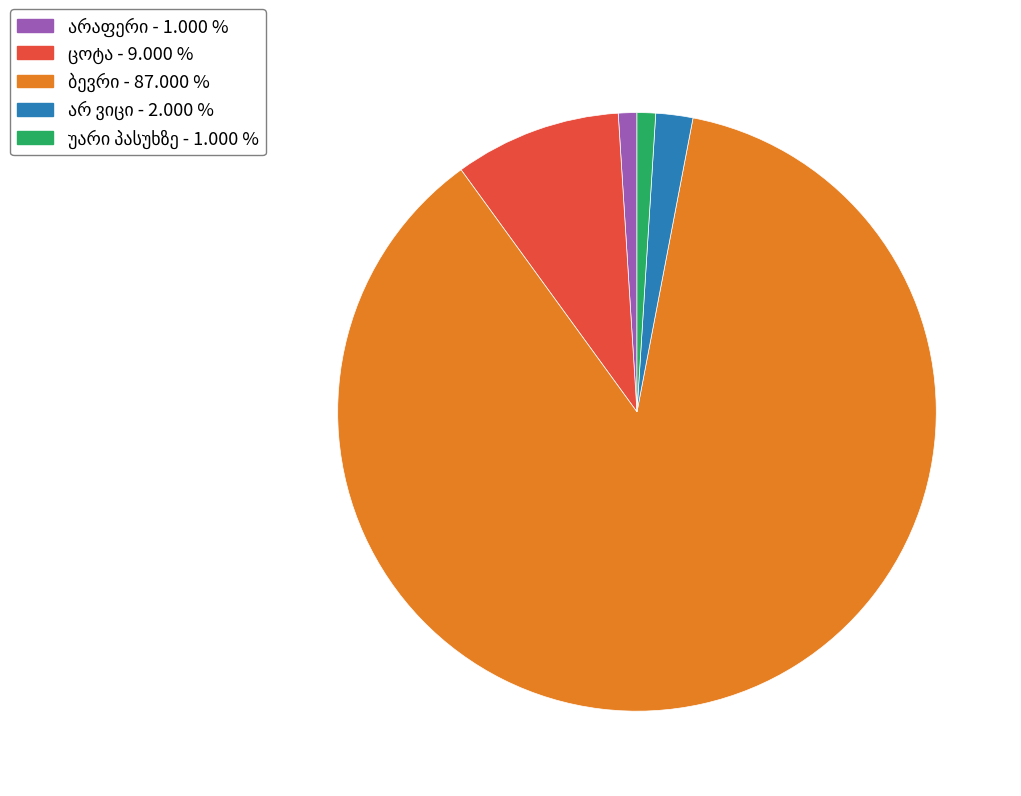

Is there any slice that represents more than half of the pie?

Yes